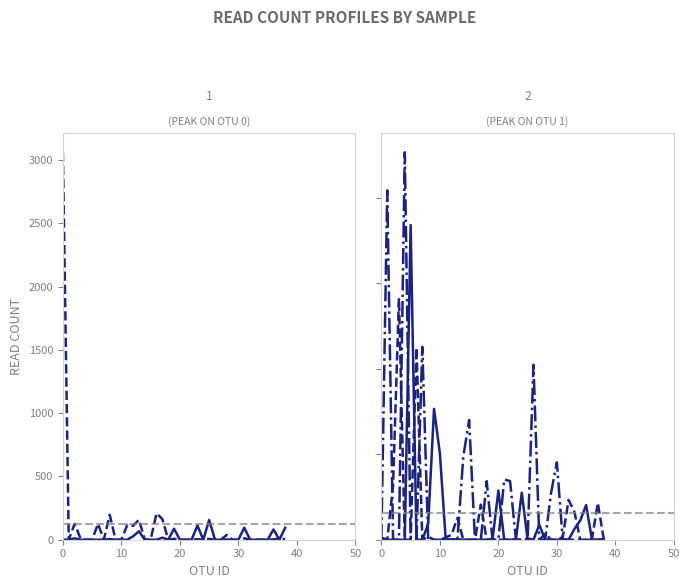

Which has a higher value, 13 or 10?

13